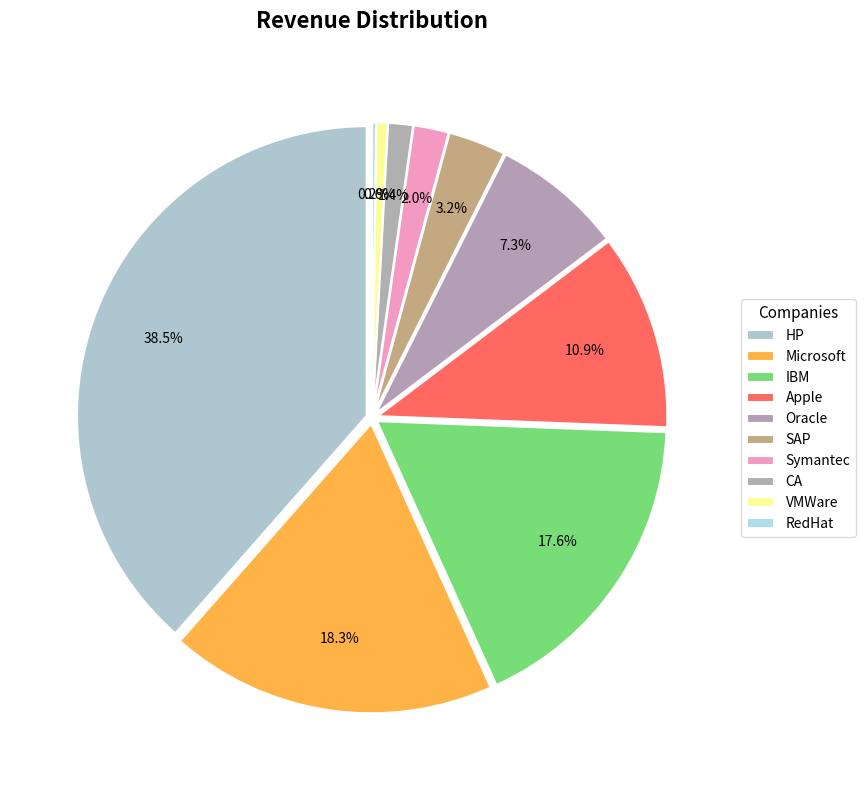

Which slice is the largest?

HP